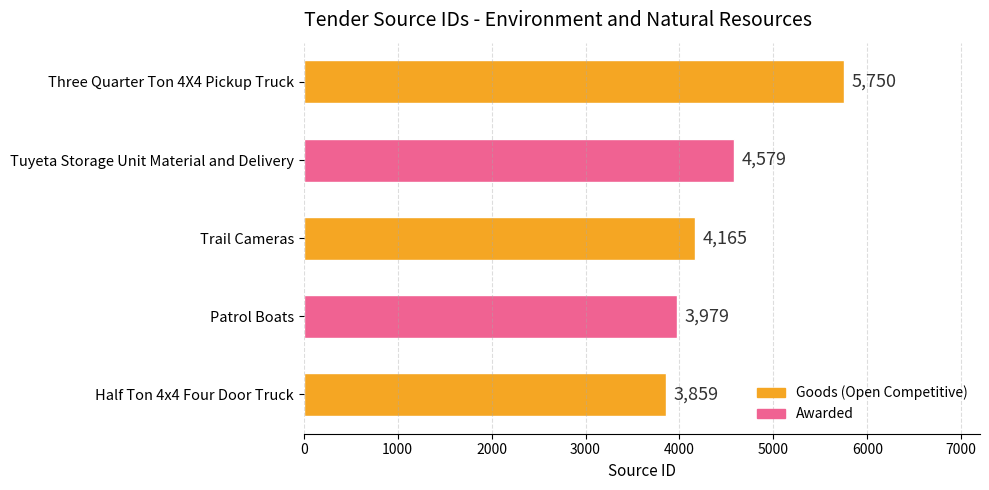

How many bars are there in total?

5